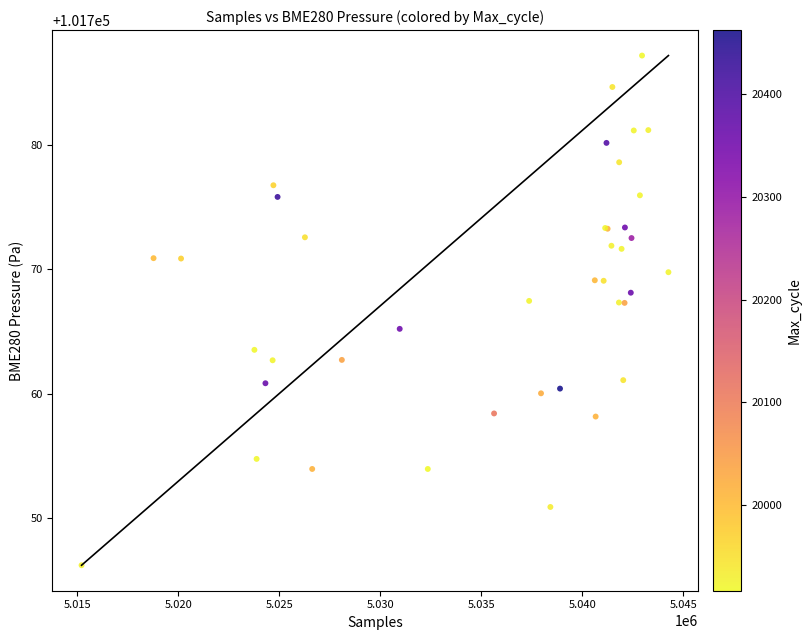

What Y value in the scatter plot is closest to 101766?

101765.2